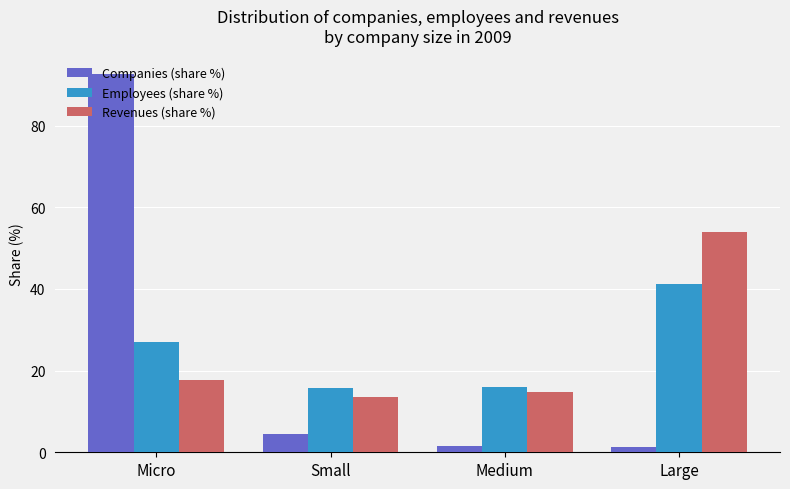

What is the difference between the maximum and minimum values in the Revenues (share %) series?

40.4